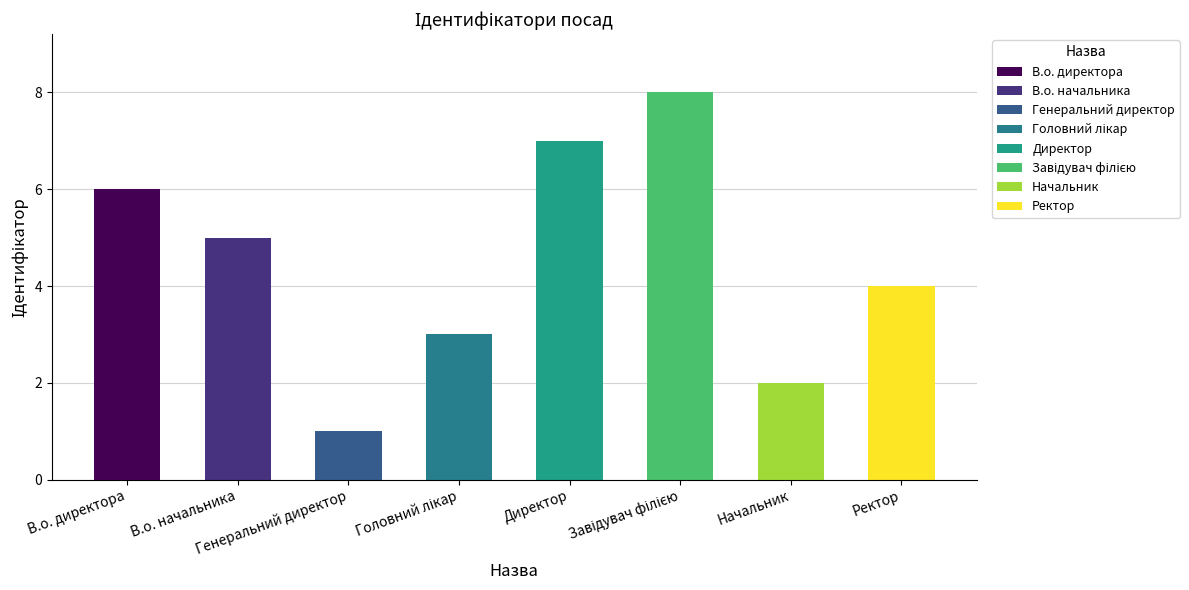

What is the difference between the second highest and minimum values?

6